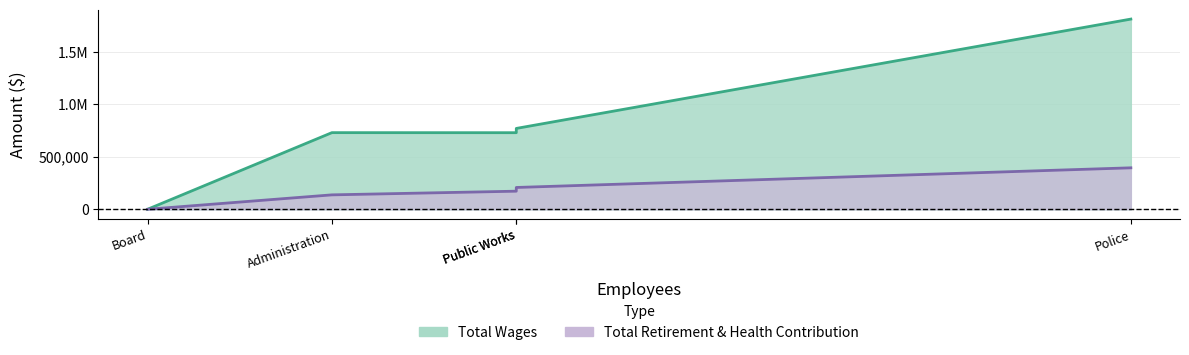

What is the difference between the Total Retirement & Health Contribution values at Police and Public Works?

187114